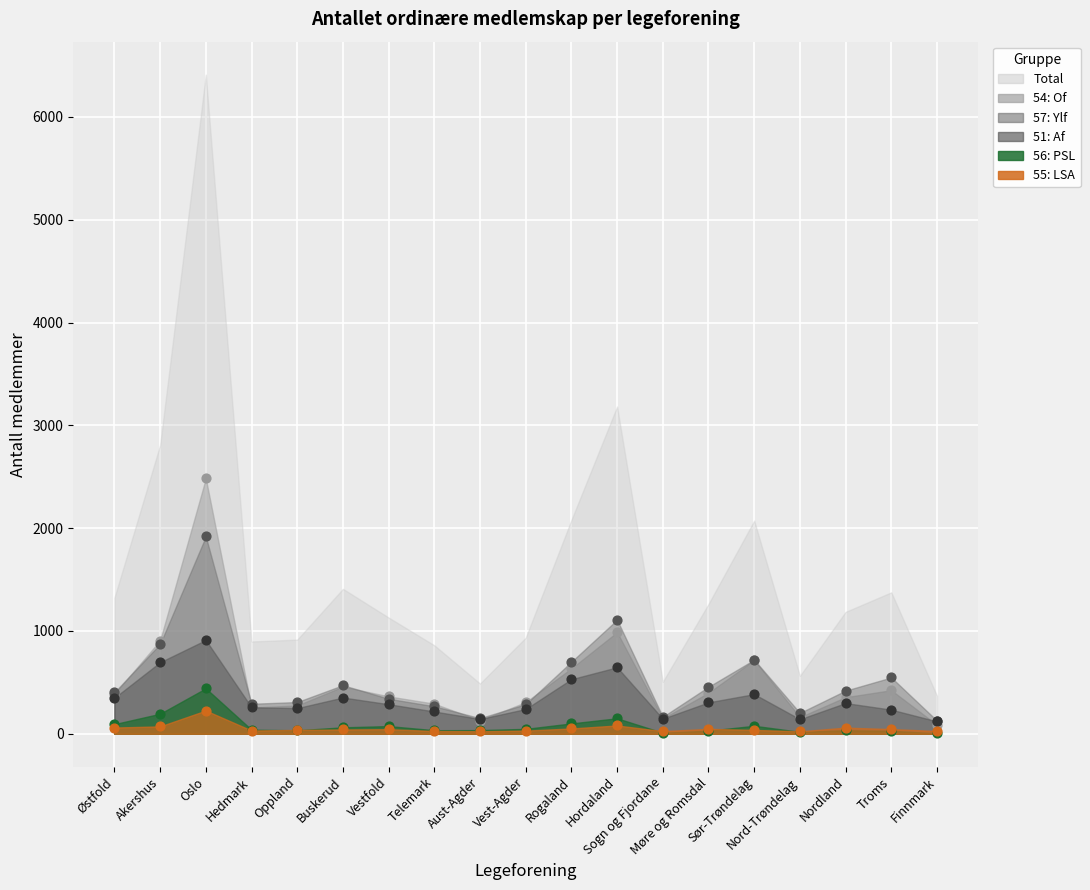

Across all series, what Y value is closest to 1244?

1109